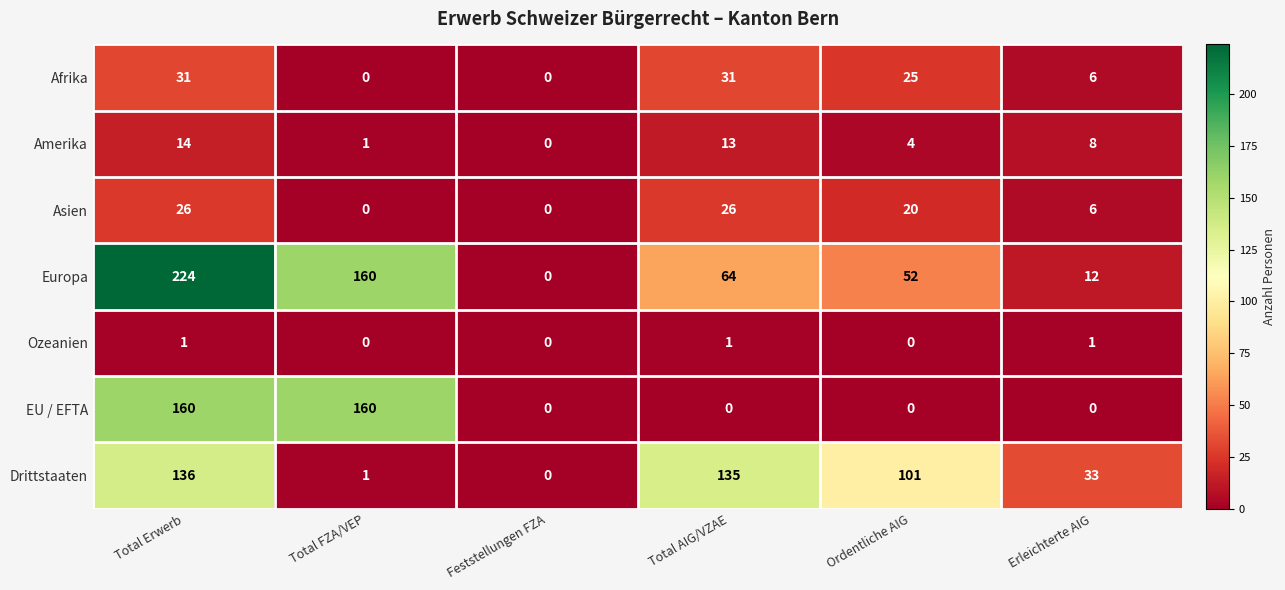

Which series has the widest spread of values?

Europa